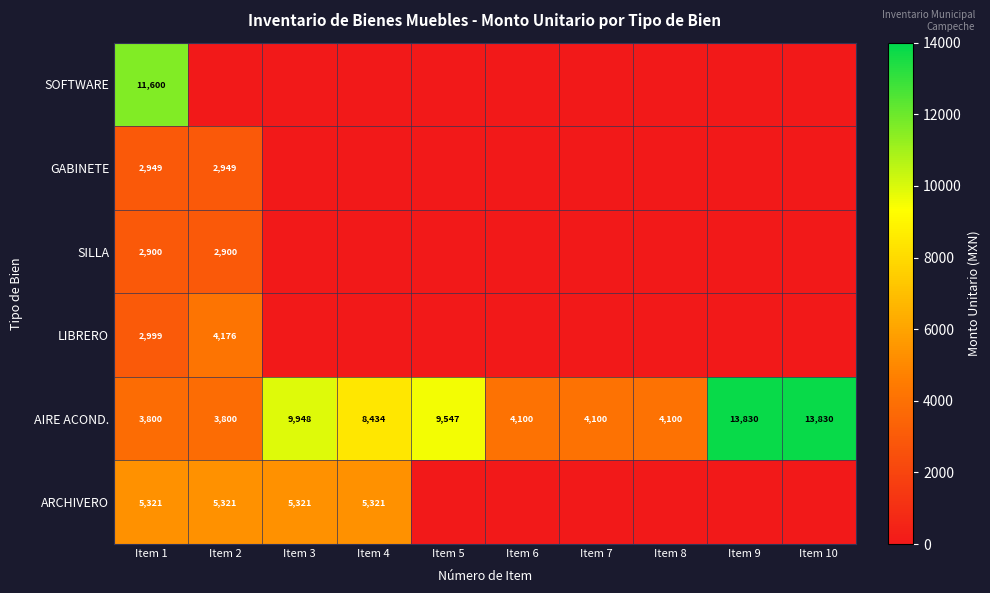

At which label is AIRE ACOND. closest to 8815?

Item 4